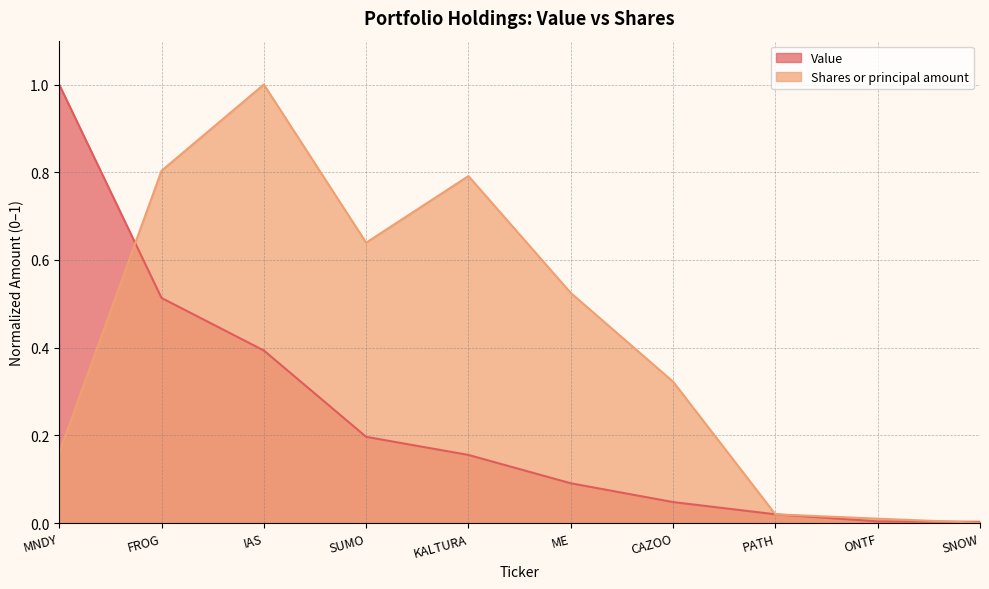

What value does the Value series have at MNDY?

1.0